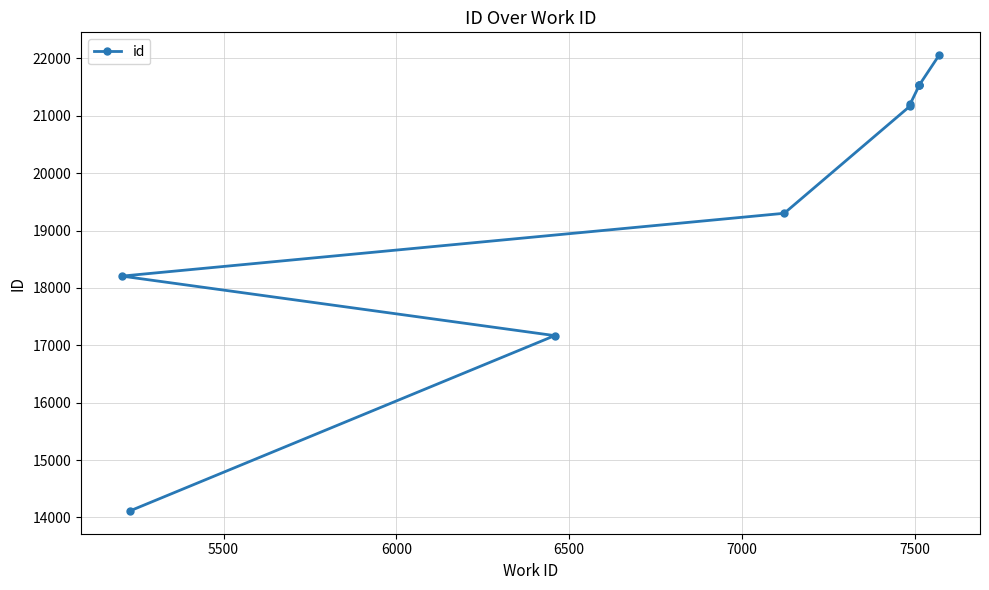

True or false: there are more than 2 points higher than both neighbors.

False